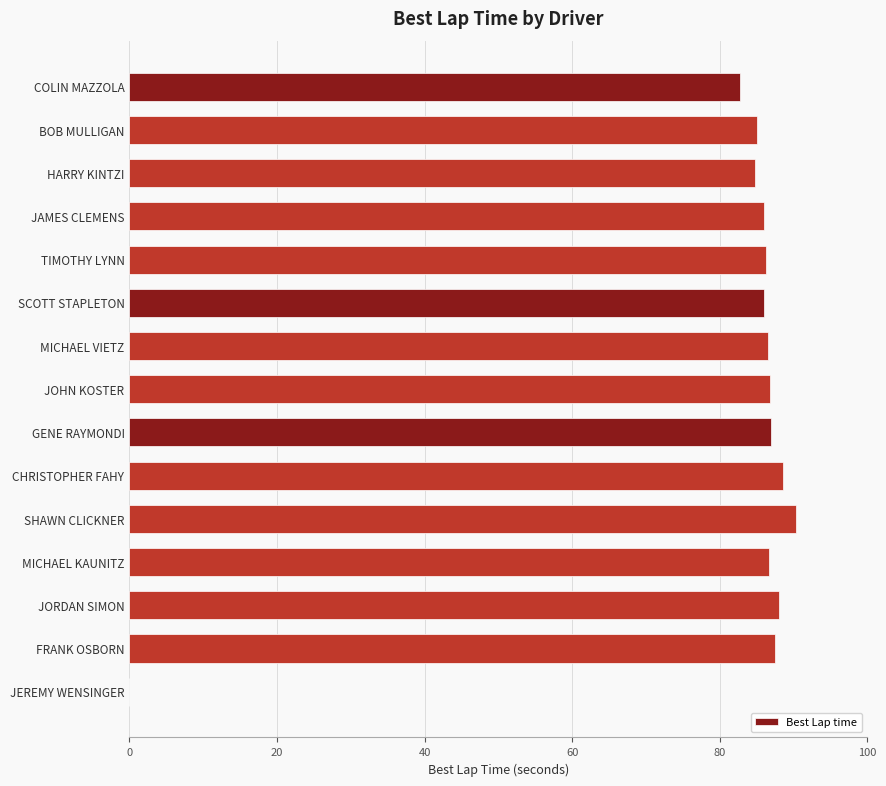

What is the sum of all values?

1211.8